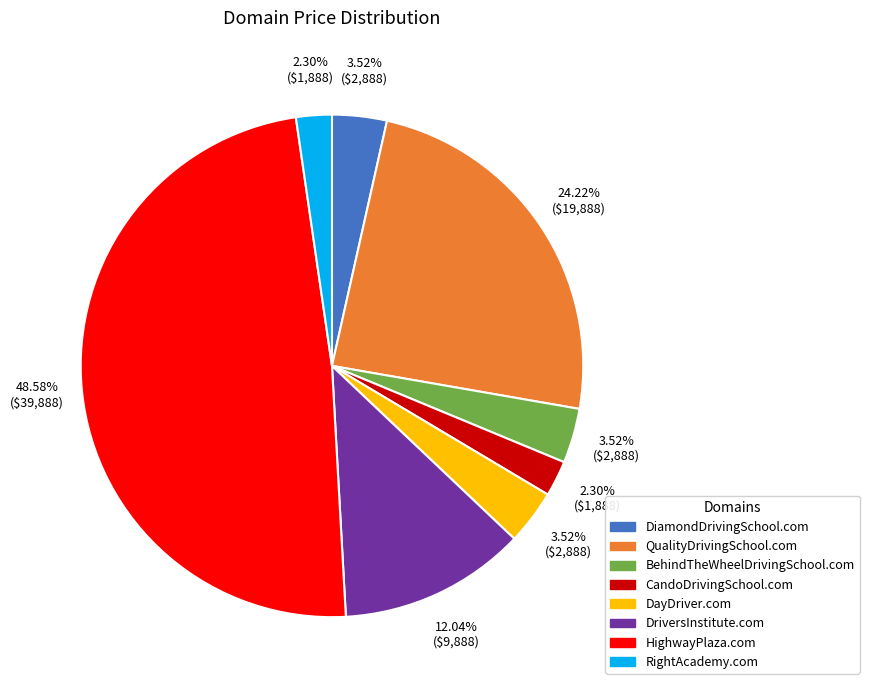

To the nearest percent, what percentage of the pie is DriversInstitute.com?

12%